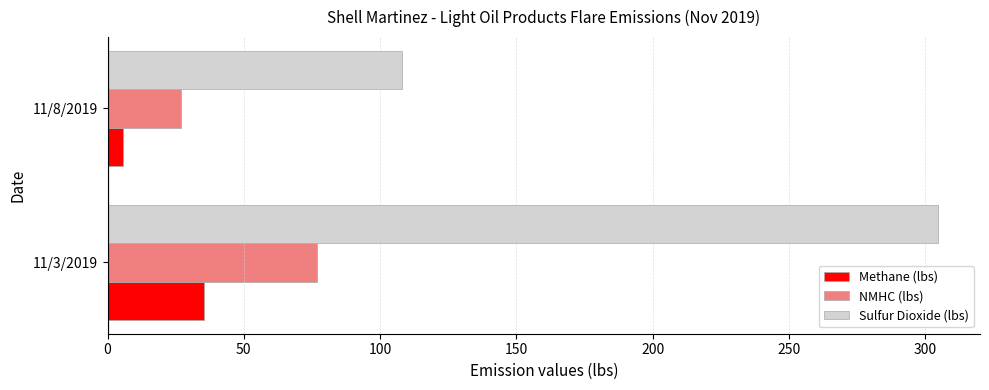

What is the difference between the maximum and minimum values in the Sulfur Dioxide (lbs) series?

196.7